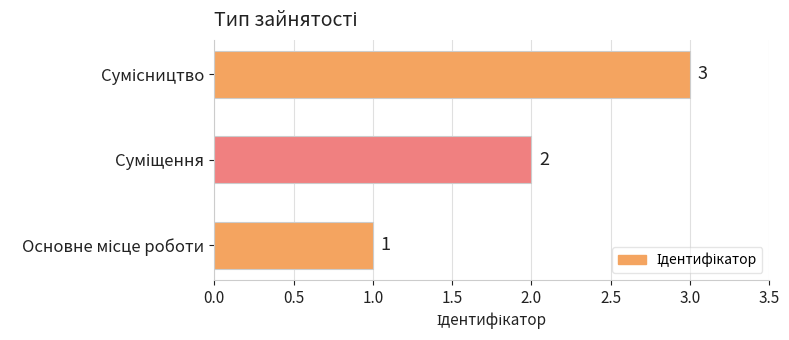

What is the average value?

2